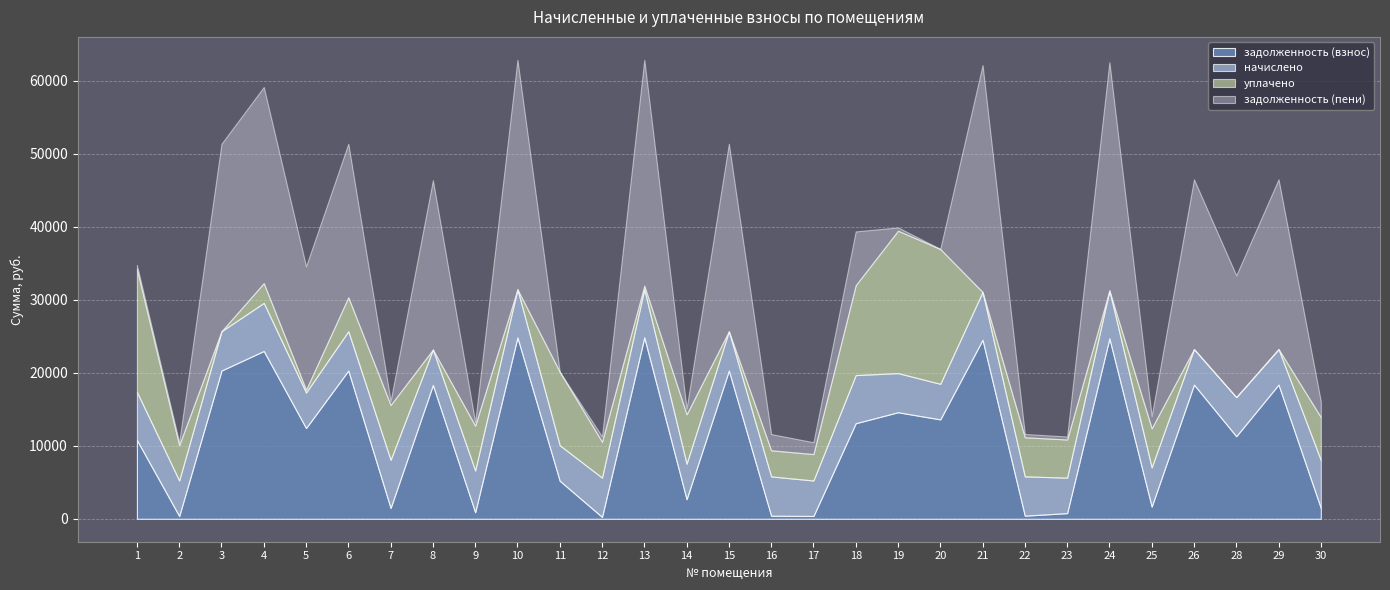

At which label does начислено reach its minimum?

2